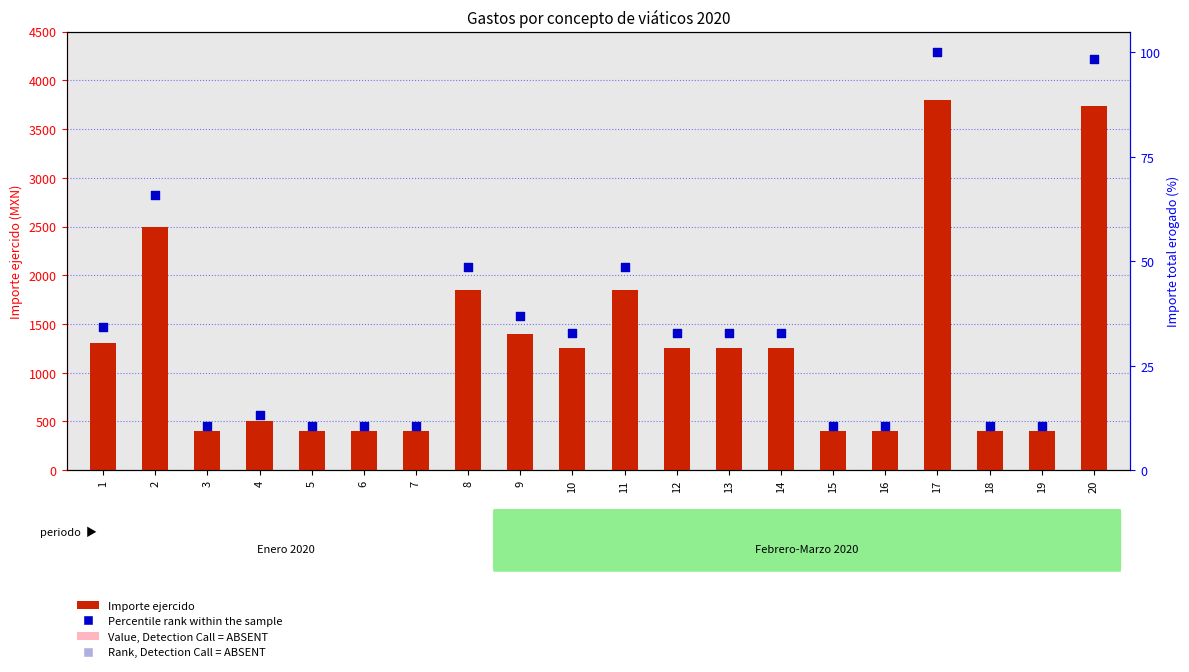

Which series has the largest total across all categories?

Importe ejercido